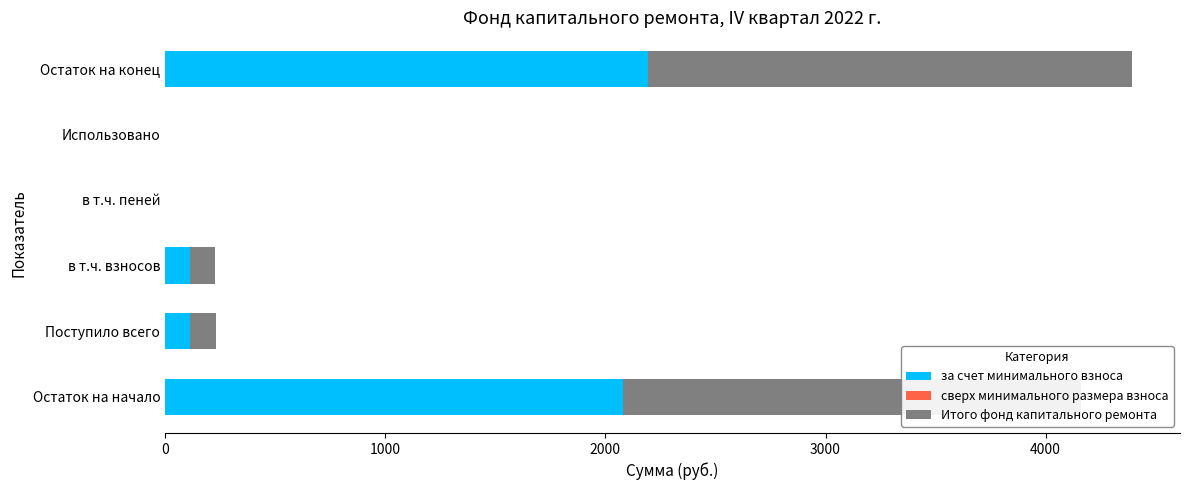

The value of за счет минимального взноса at Использовано is -829.6. True or false?

False